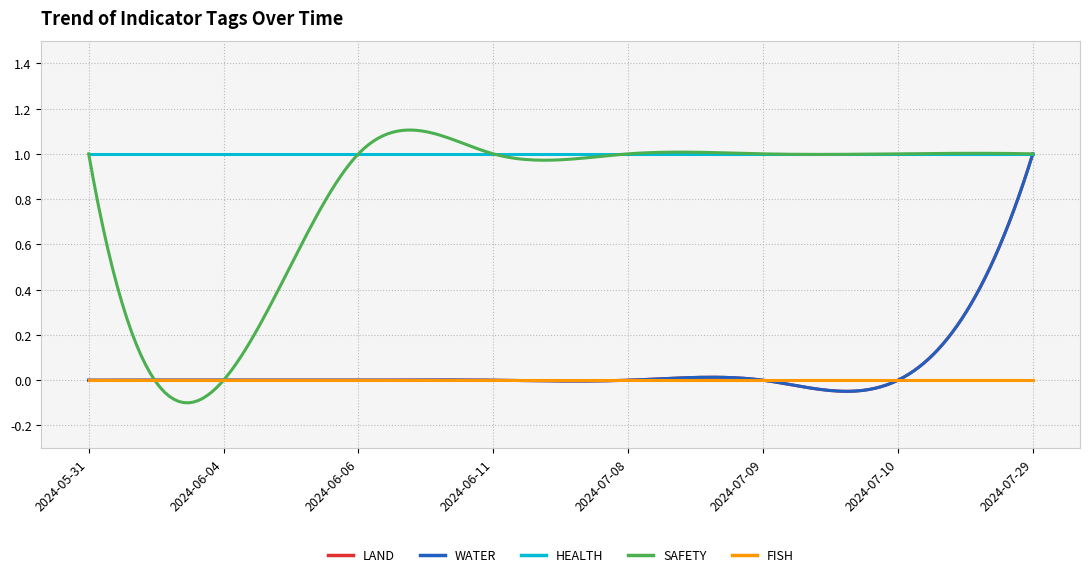

Does the chart have visible grid lines?

Yes